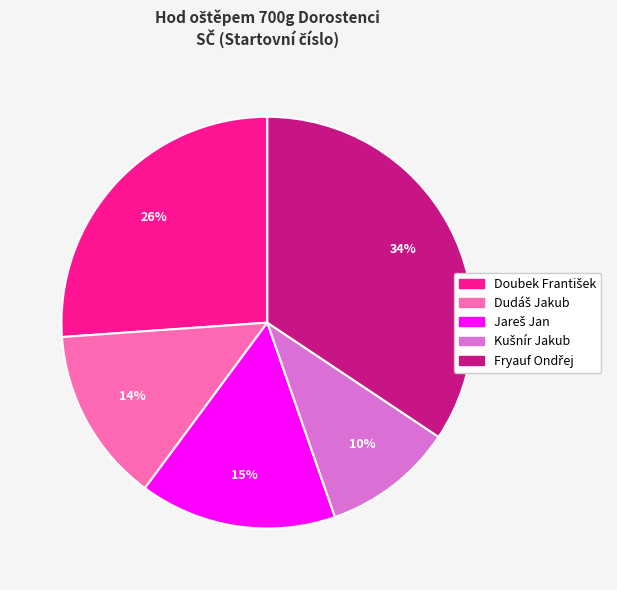

Does any single category account for the majority?

No